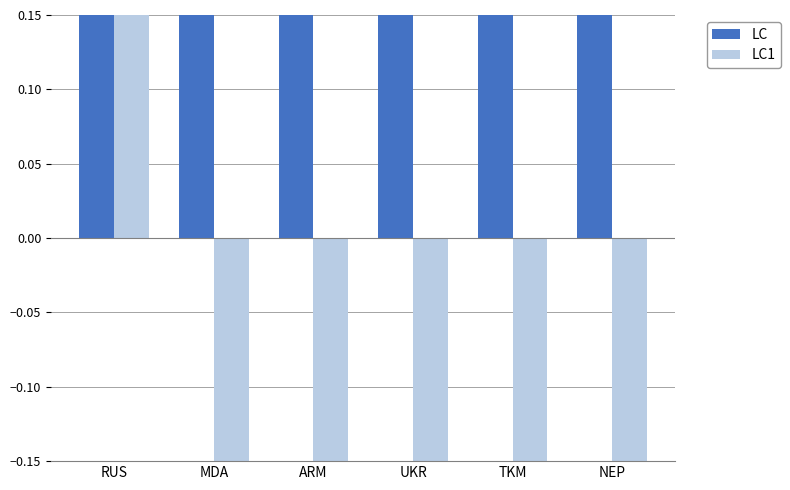

What is the sum of the LC1 values at UKR and MDA?

-0.8